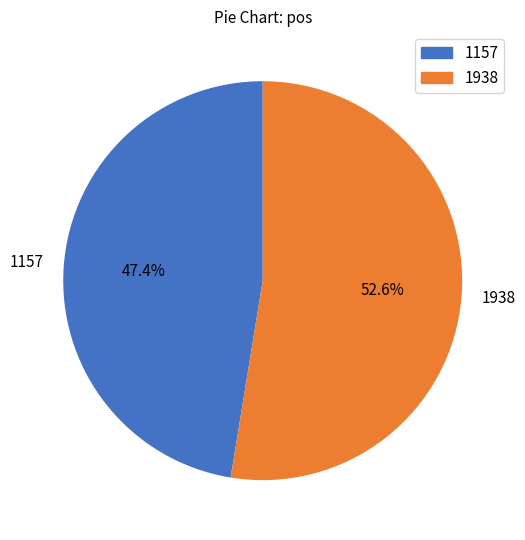

To the nearest percent, what is the combined percentage of 1157 and 1938?

100%